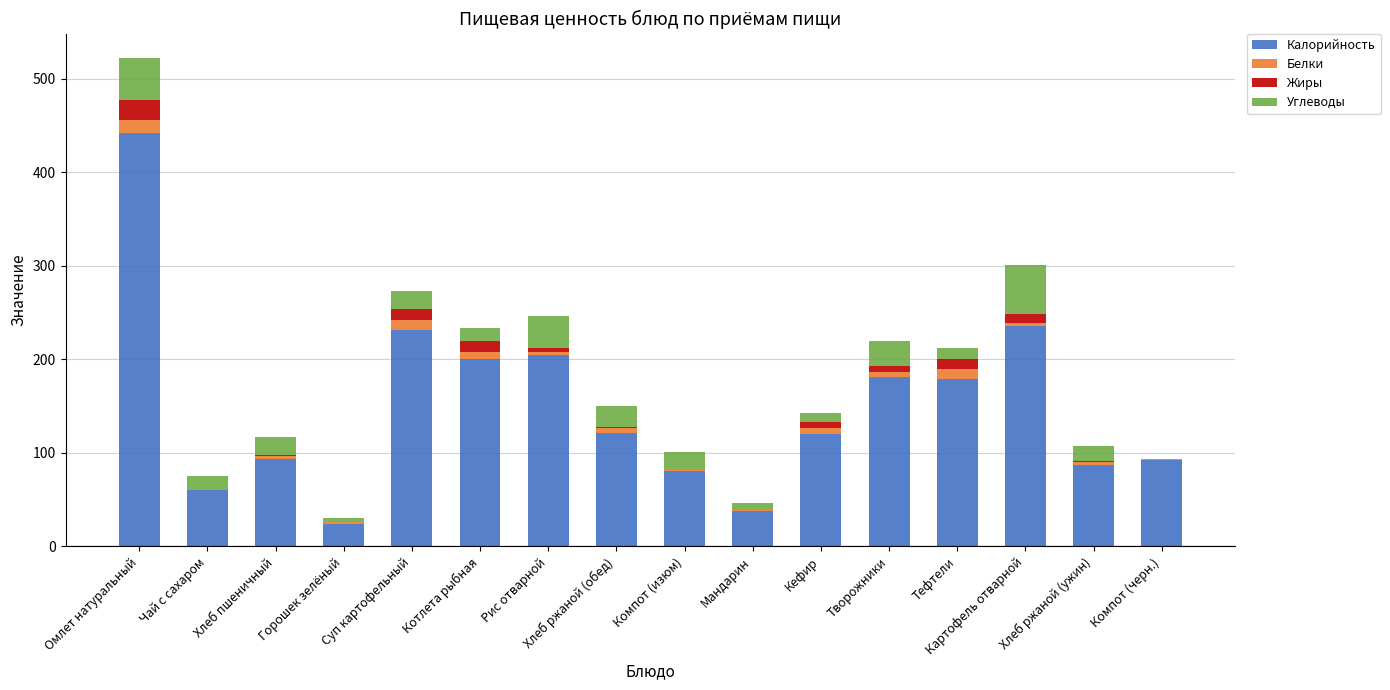

Which category has the highest value in the Калорийность series?

Омлет натуральный